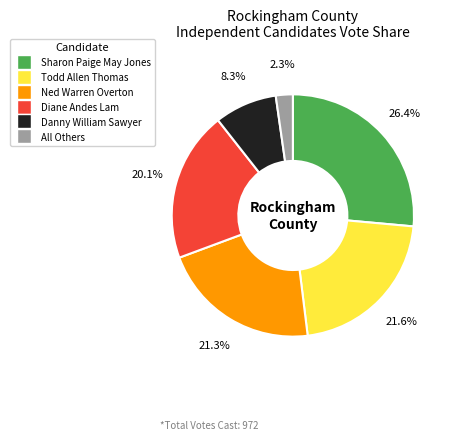

To the nearest percent, what portion does All Others represent?

2%